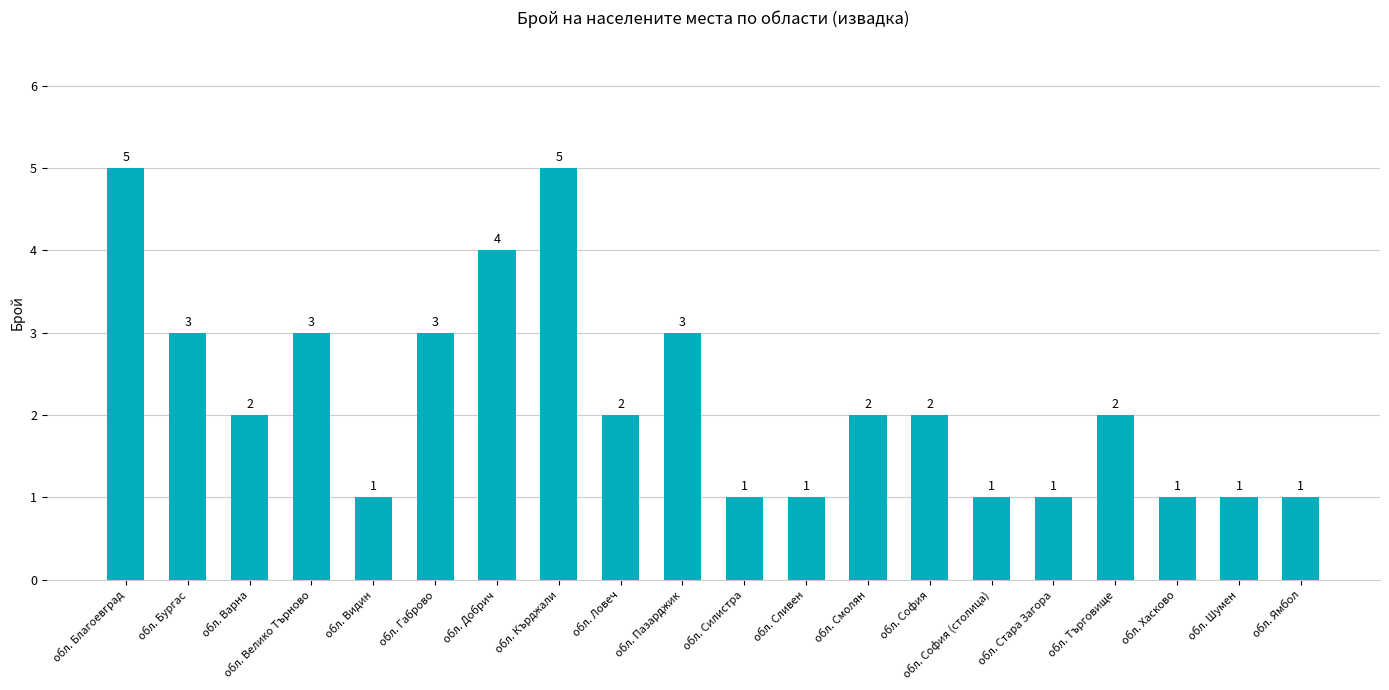

Reading right to left, extract all data points from this chart.

обл. Ямбол=1	обл. Шумен=1	обл. Хасково=1	обл. Търговище=2	обл. Стара Загора=1	обл. София (столица)=1	обл. София=2	обл. Смолян=2	обл. Сливен=1	обл. Силистра=1	обл. Пазарджик=3	обл. Ловеч=2	обл. Кърджали=5	обл. Добрич=4	обл. Габрово=3	обл. Видин=1	обл. Велико Търново=3	обл. Варна=2	обл. Бургас=3	обл. Благоевград=5